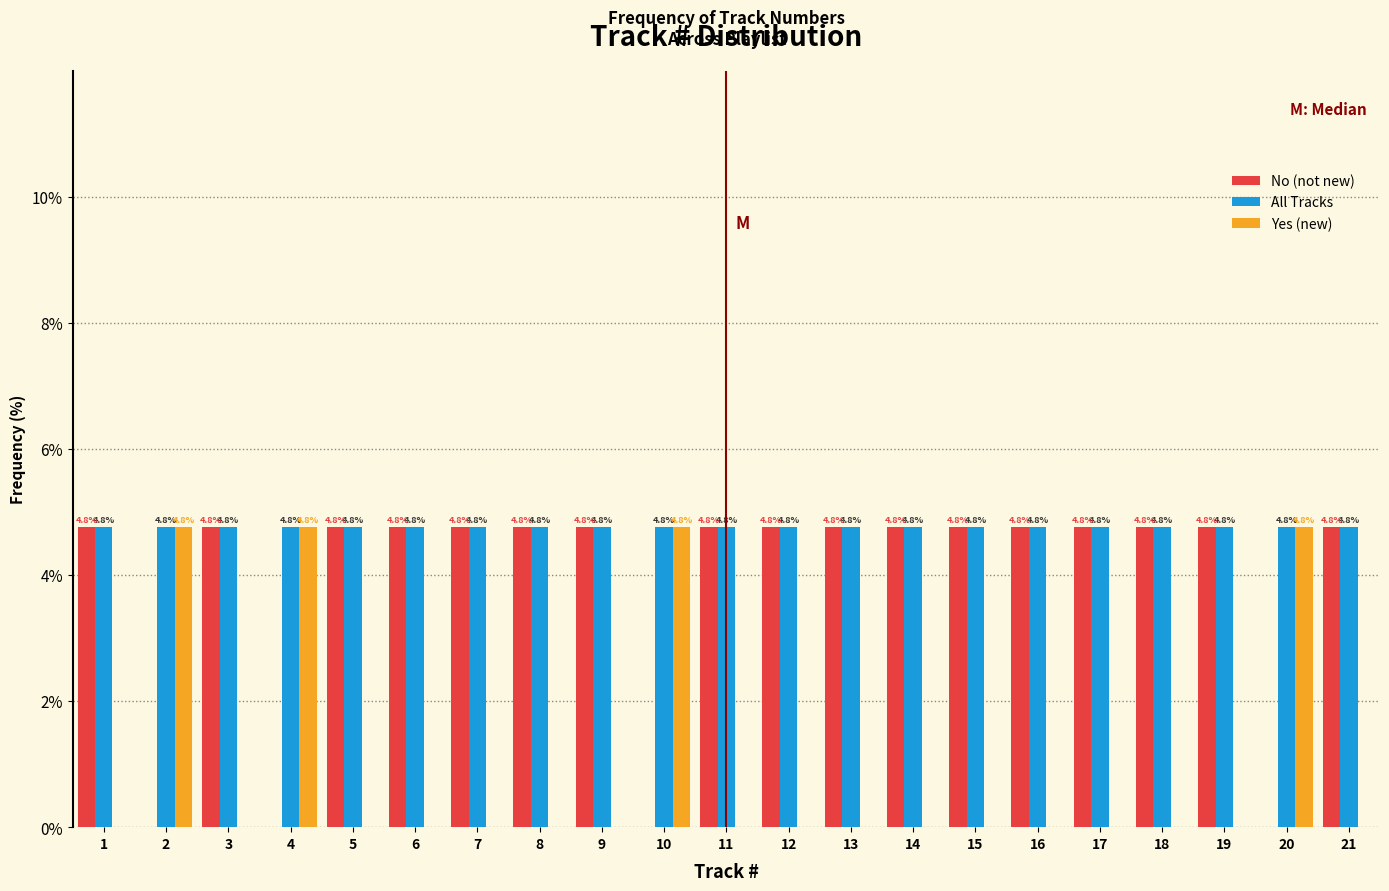

Reading left to right, transcribe all the data shown in this chart.

No (not new): 1=4.8	2=0.0	3=4.8	4=0.0	5=4.8	6=4.8	7=4.8	8=4.8	9=4.8	10=0.0	11=4.8	12=4.8	13=4.8	14=4.8	15=4.8	16=4.8	17=4.8	18=4.8	19=4.8	20=0.0	21=4.8
All Tracks: 1=4.8	2=4.8	3=4.8	4=4.8	5=4.8	6=4.8	7=4.8	8=4.8	9=4.8	10=4.8	11=4.8	12=4.8	13=4.8	14=4.8	15=4.8	16=4.8	17=4.8	18=4.8	19=4.8	20=4.8	21=4.8
Yes (new): 1=0.0	2=4.8	3=0.0	4=4.8	5=0.0	6=0.0	7=0.0	8=0.0	9=0.0	10=4.8	11=0.0	12=0.0	13=0.0	14=0.0	15=0.0	16=0.0	17=0.0	18=0.0	19=0.0	20=4.8	21=0.0